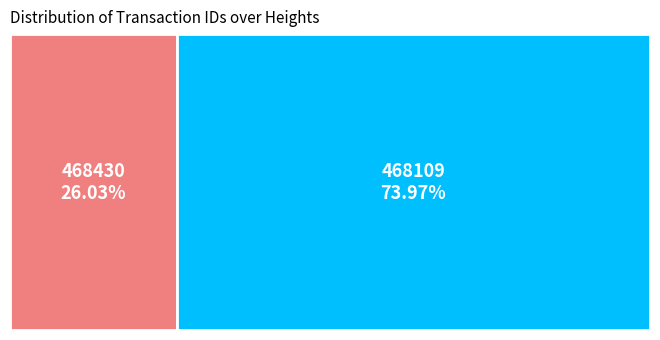

What percentage is the 468109 slice, to the nearest percent?

74%